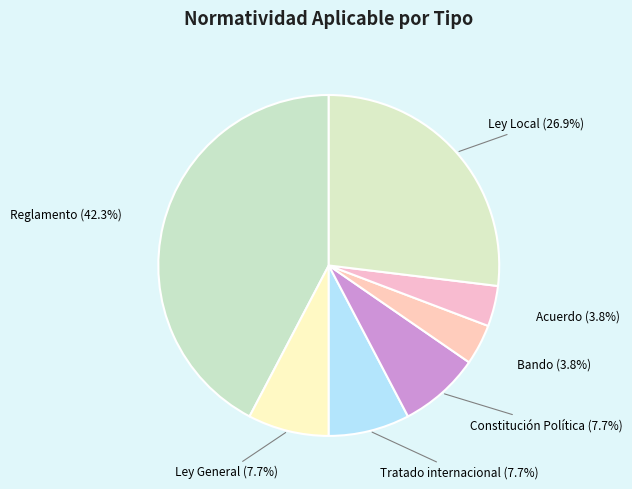

How many segments does this pie chart have?

7